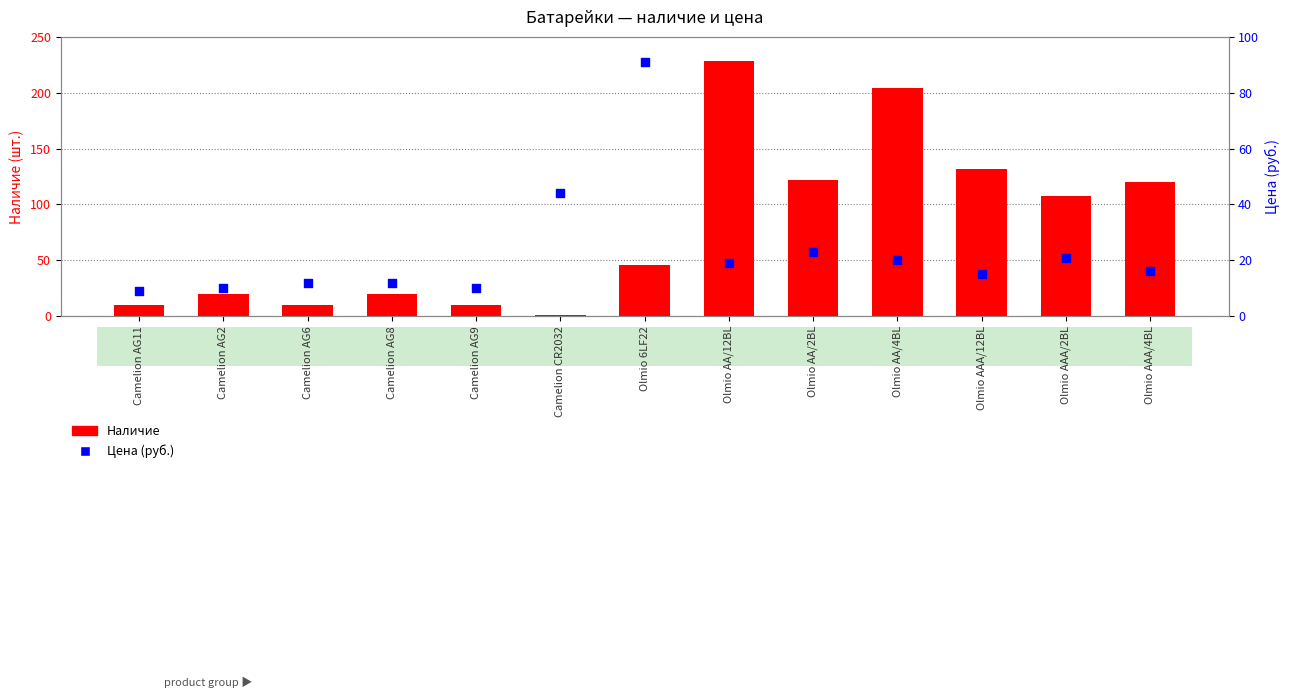

Which series contains the lowest Y value?

Наличие